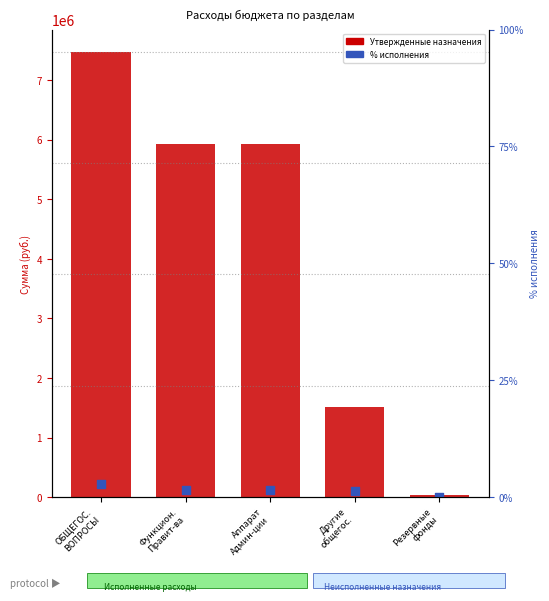

Which series contains the highest Y value?

Утвержденные назначения